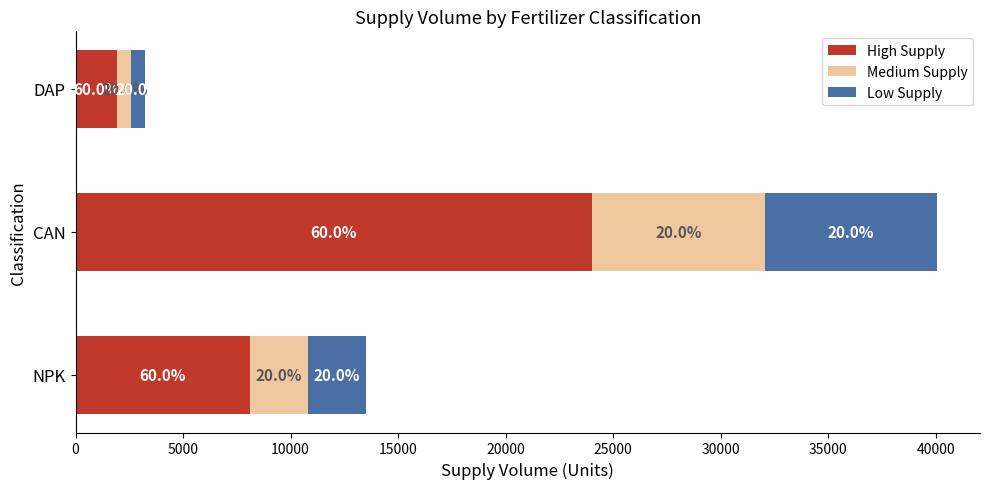

What are all the series names shown in the legend?

High Supply, Medium Supply, Low Supply